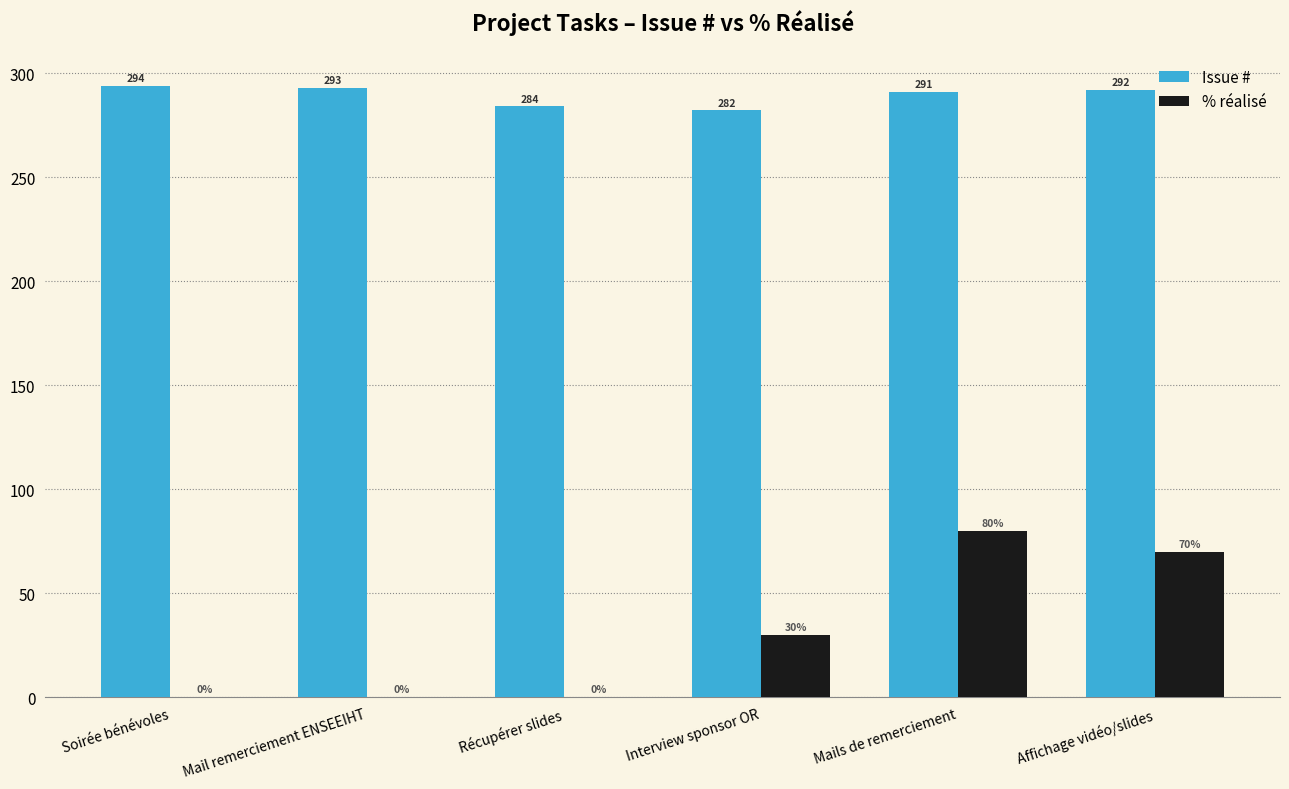

Reading right to left, list all the values displayed in this chart.

Issue #: Affichage vidéo/slides=292	Mails de remerciement=291	Interview sponsor OR=282	Récupérer slides=284	Mail remerciement ENSEEIHT=293	Soirée bénévoles=294
% réalisé: Affichage vidéo/slides=70	Mails de remerciement=80	Interview sponsor OR=30	Récupérer slides=0	Mail remerciement ENSEEIHT=0	Soirée bénévoles=0